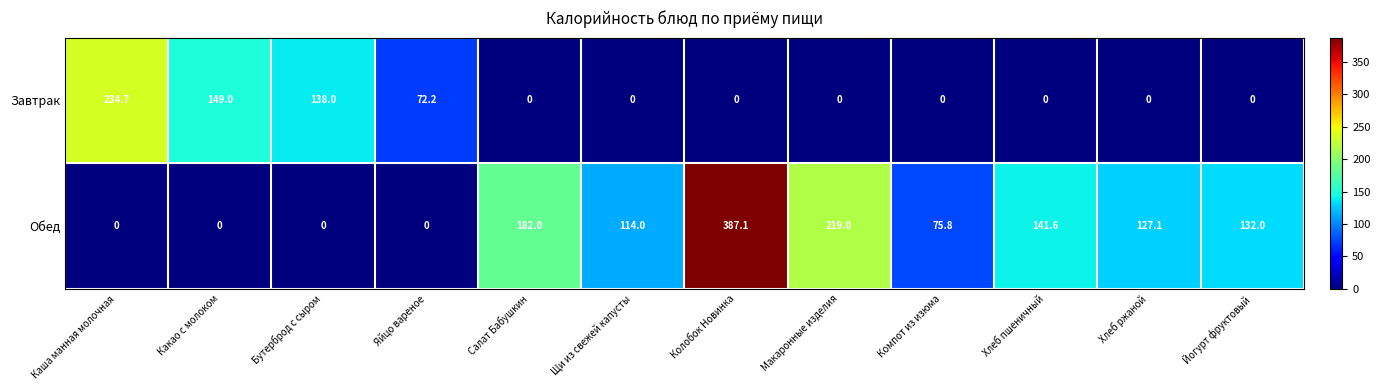

The Обед series shows 75.8 at Компот из изюма. True or false?

True